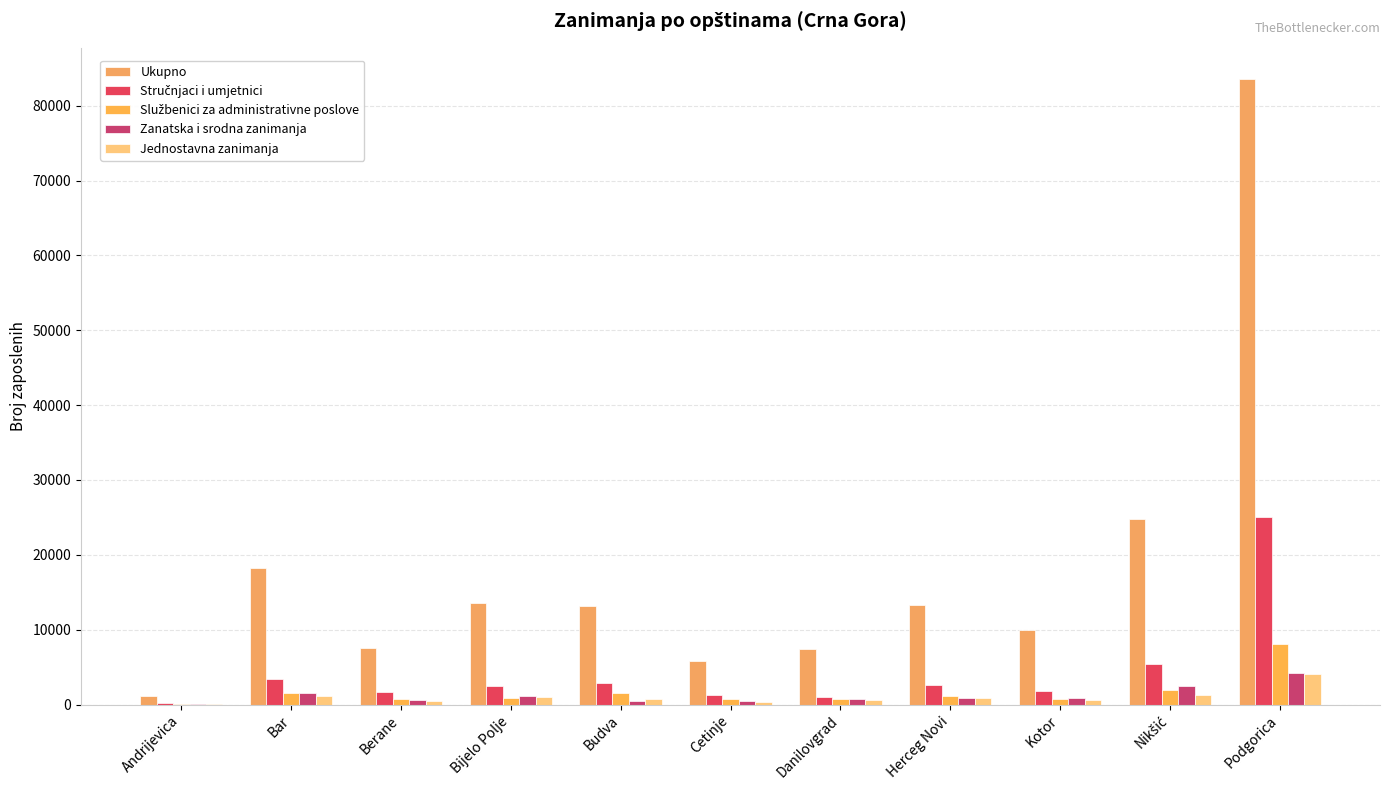

Are the bars horizontal?

No